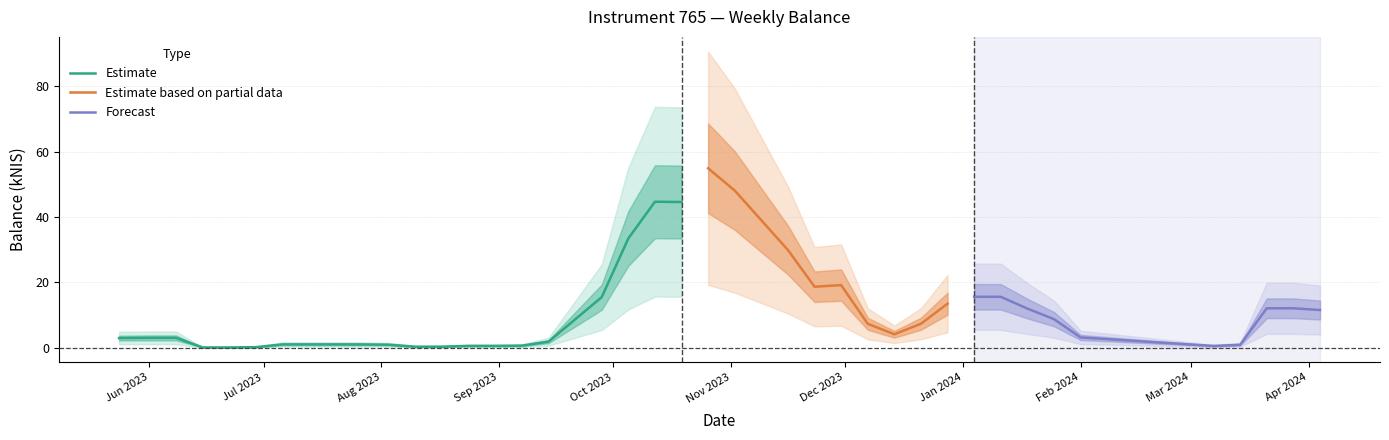

What is the difference between the maximum and second lowest values?

91.0